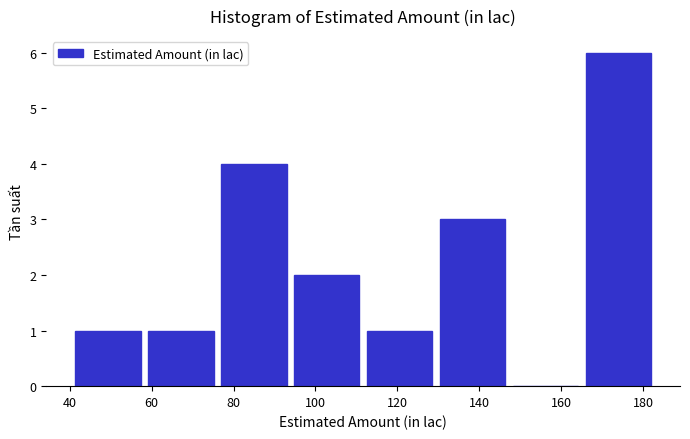

Reading left to right, list every bar in this chart as the range it spans on the x-axis followed by its height. Neither the bar edges nor the heights are printed on the chart, so give them approximately, as read against the axes.

40 to 58: 1
58 to 76: 1
76 to 94: 4
94 to 112: 2
112 to 130: 1
130 to 148: 3
148 to 166: 0
166 to 182: 6